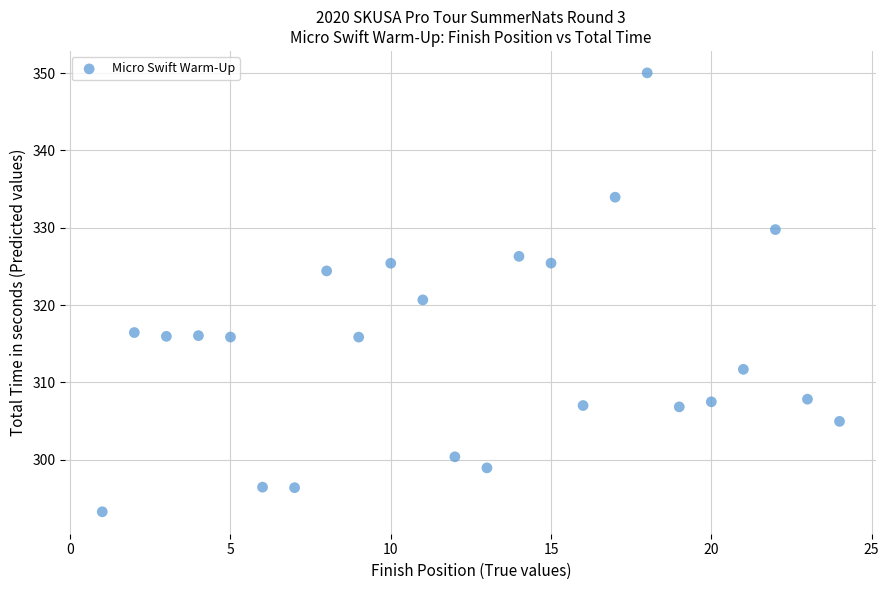

What is the range of Y values (max minus min)?

56.8